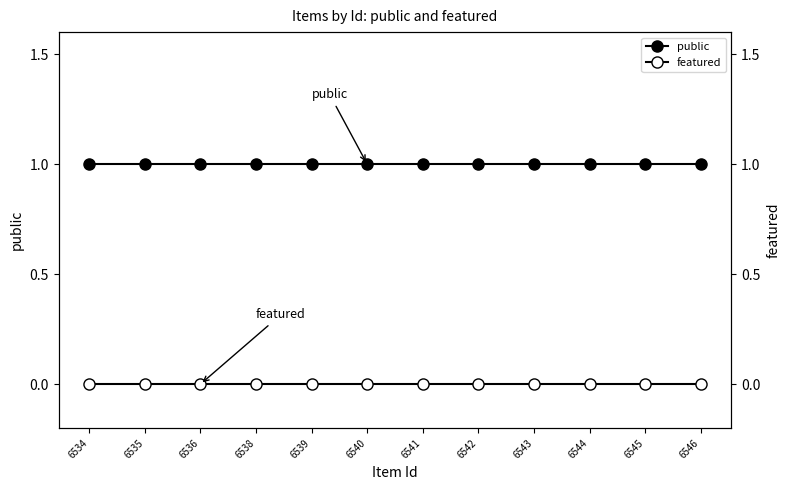

What is the greatest value displayed?

1